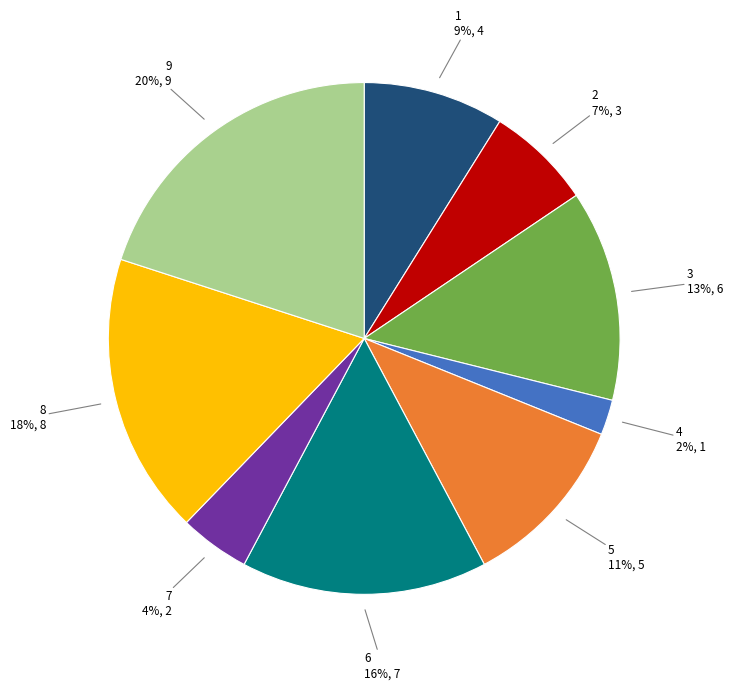

Count the number of slices in the pie.

9